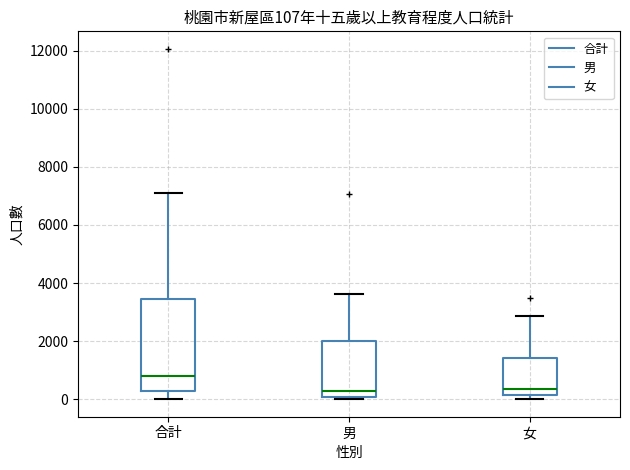

Comparing the boxes themselves (not the whiskers), which one is the tallest?

合計